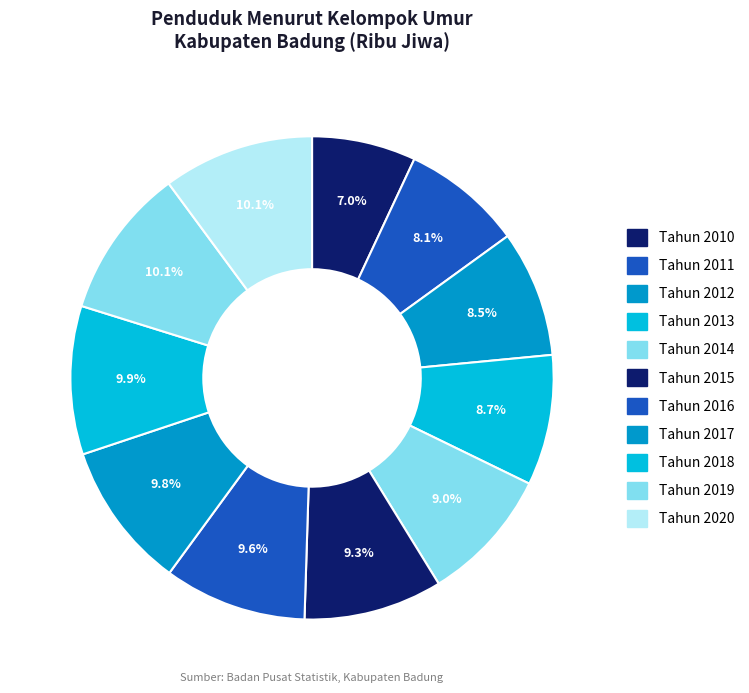

What is the largest slice in the pie chart?

Tahun 2020